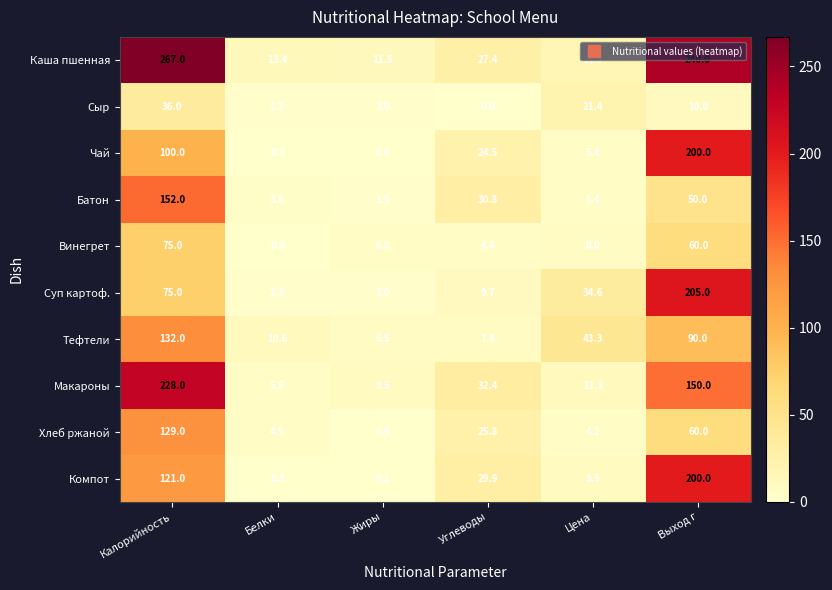

How many data points in Макароны are less than 32?

3